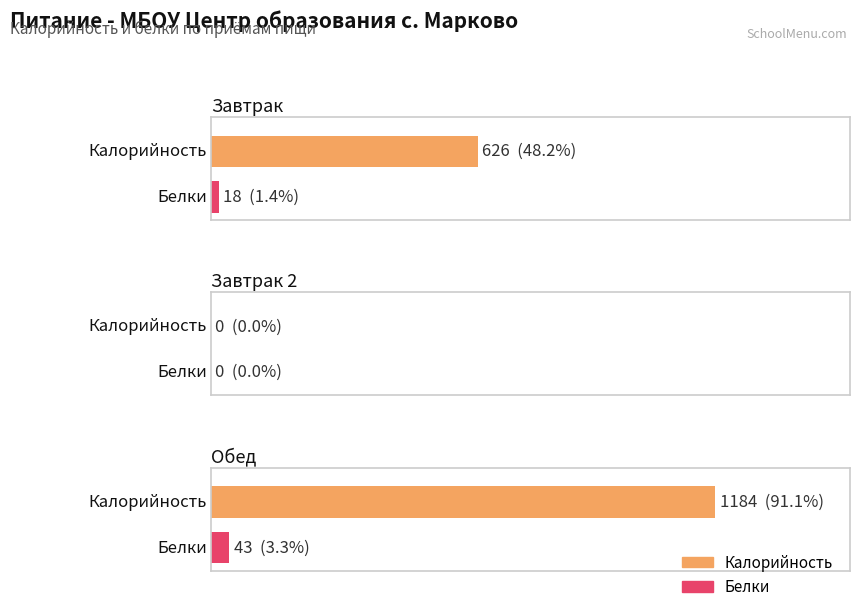

How many values in the Калорийность series exceed 626?

1